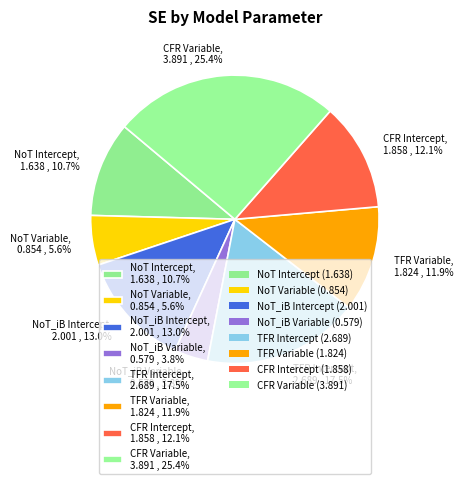

Count the number of slices in the pie.

8